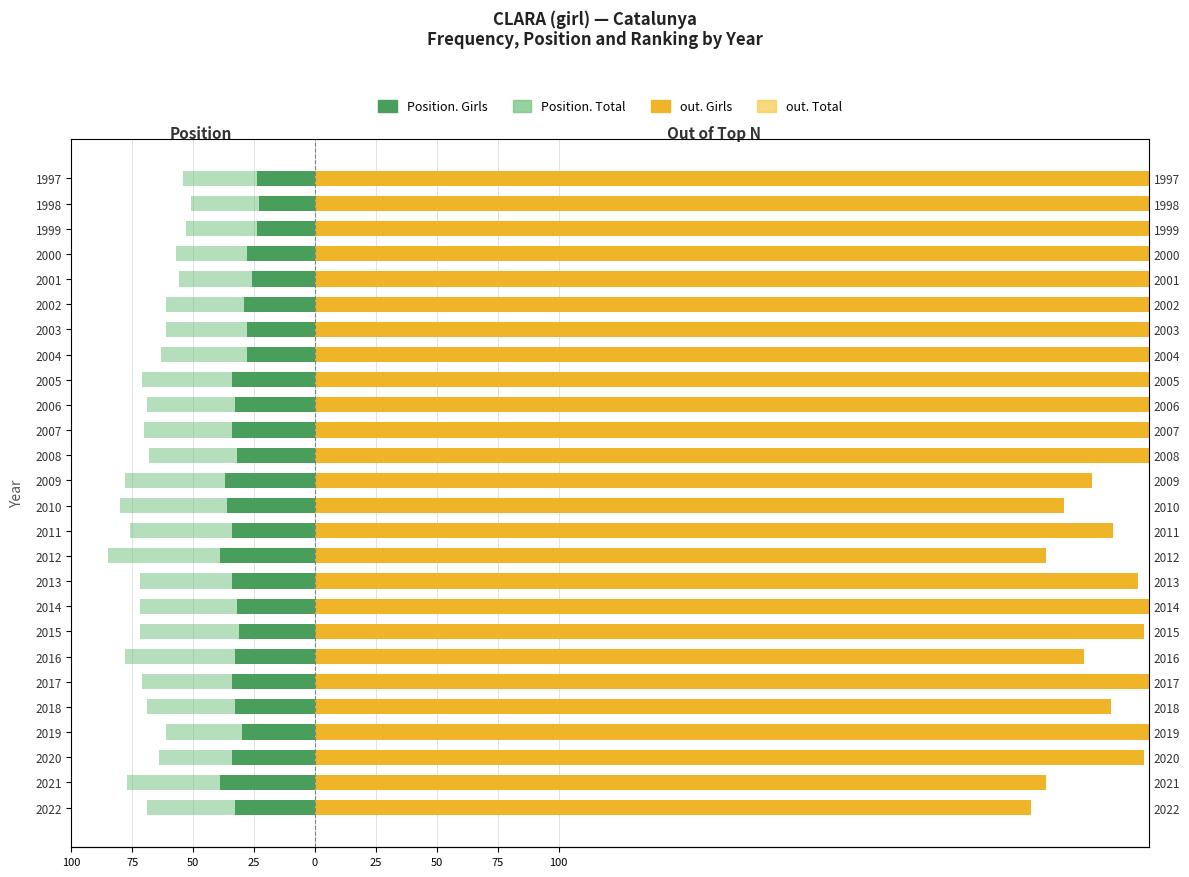

At 2012, list the series in order from smallest to largest.

Position. Total, Position. Girls, out. Total, out. Girls